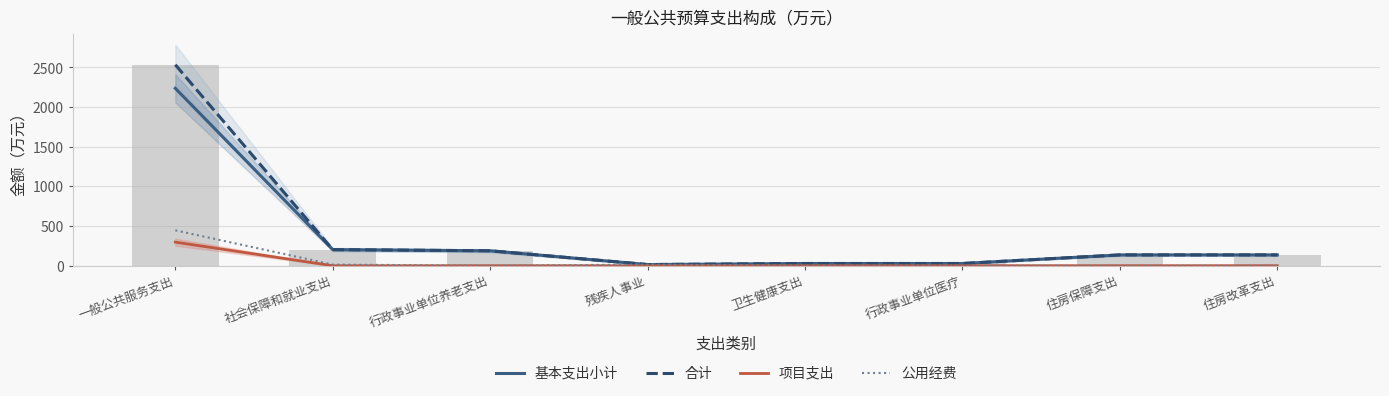

How many series are shown in this chart?

4